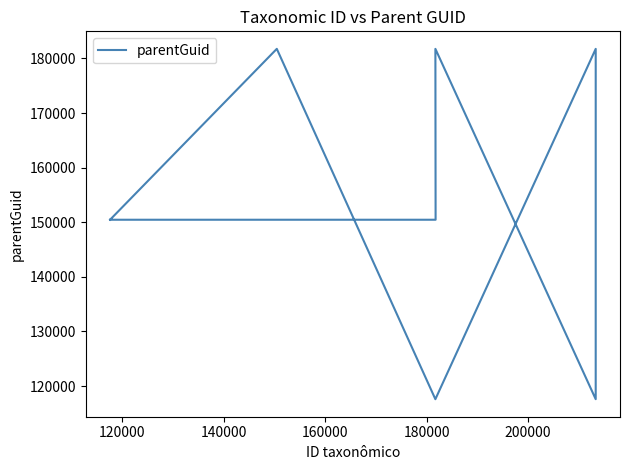

The value at 100000 is 237986. True or false?

False